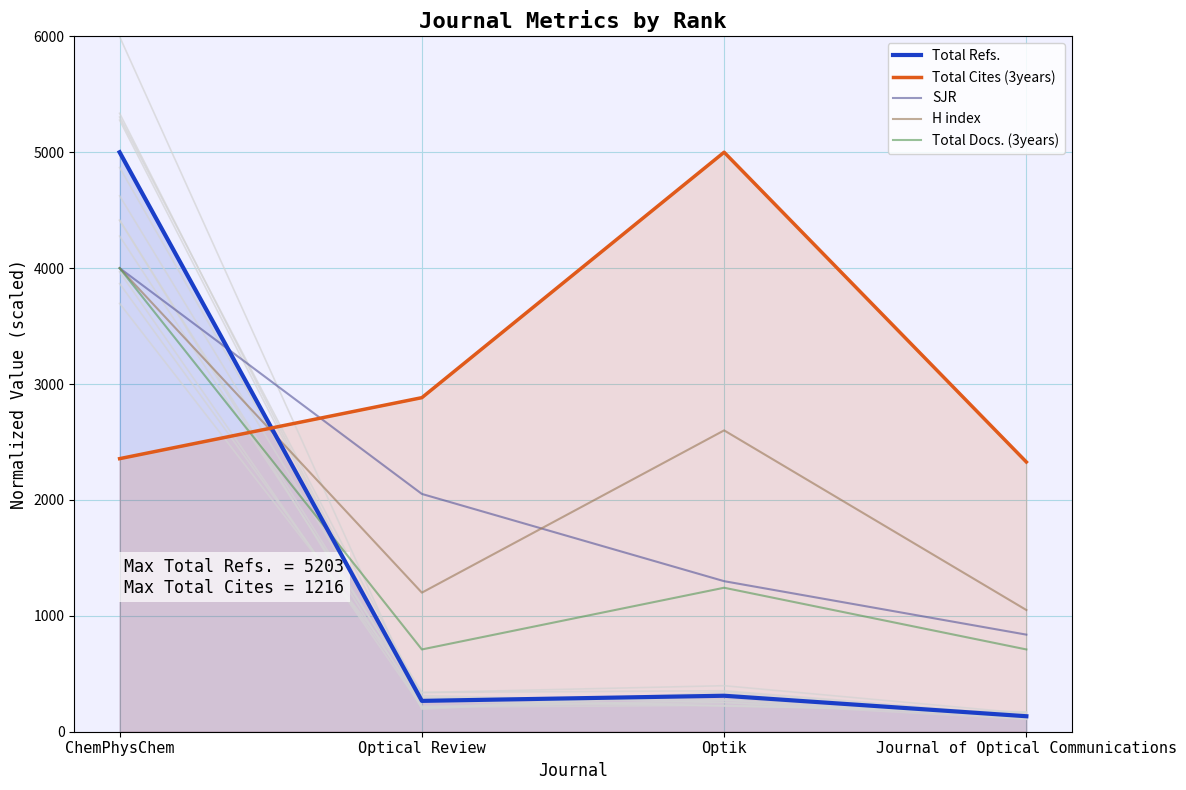

What is the sum of all SJR values?

8188.2